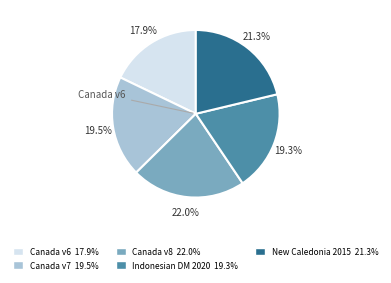

Which category has the smallest portion of the pie?

Canada v6 17.9%